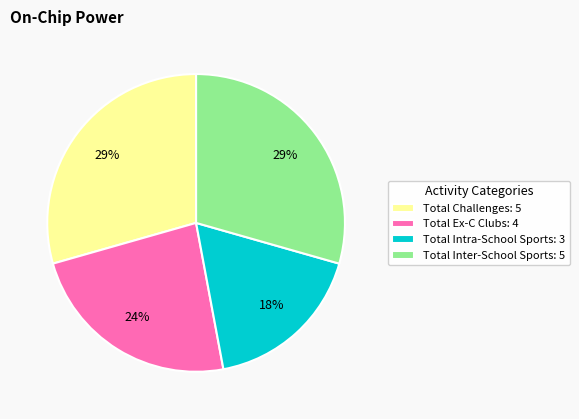

How many segments does this pie chart have?

4